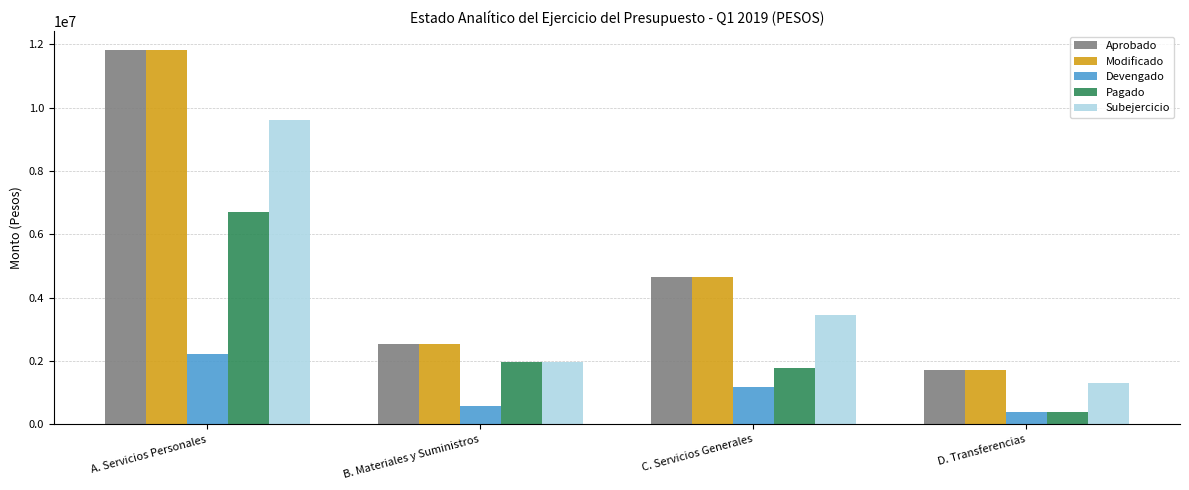

At which category does the chart reach its peak across all series?

A. Servicios Personales